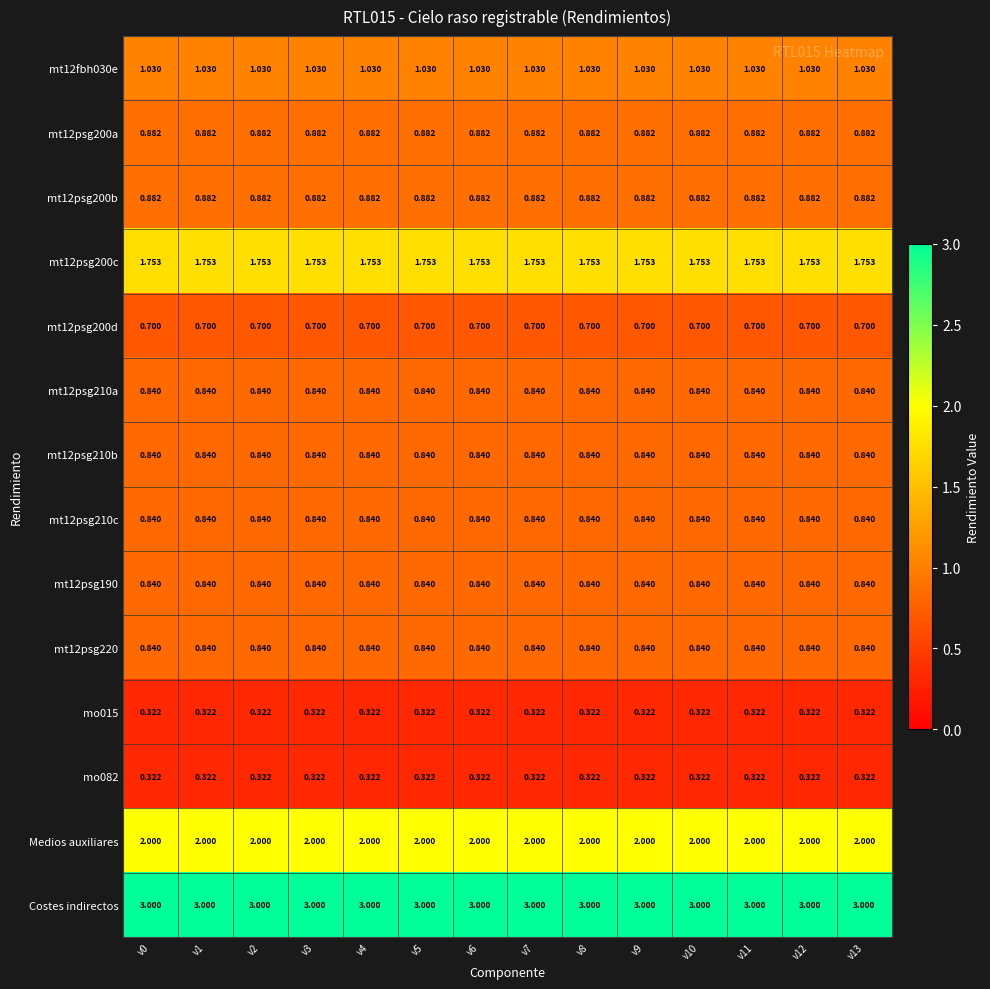

Is the value of Medios auxiliares at v13 greater than the value of mt12psg200d at v2?

Yes